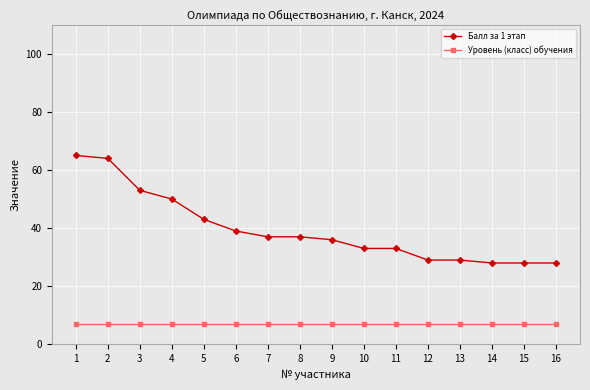

Reading left to right, list all the values displayed in this chart.

Балл за 1 этап: 1=65	2=64	3=53	4=50	5=43	6=39	7=37	8=37	9=36	10=33	11=33	12=29	13=29	14=28	15=28	16=28
Уровень (класс) обучения: 1=7	2=7	3=7	4=7	5=7	6=7	7=7	8=7	9=7	10=7	11=7	12=7	13=7	14=7	15=7	16=7